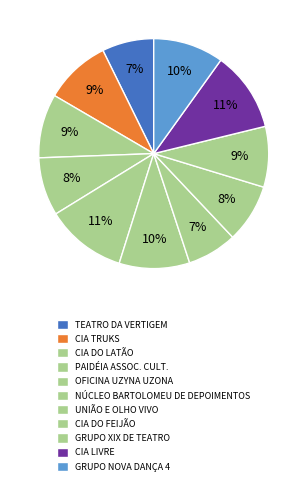

To the nearest percent, what is the combined percentage of TEATRO DA VERTIGEM and CIA DO FEIJÃO?

16%